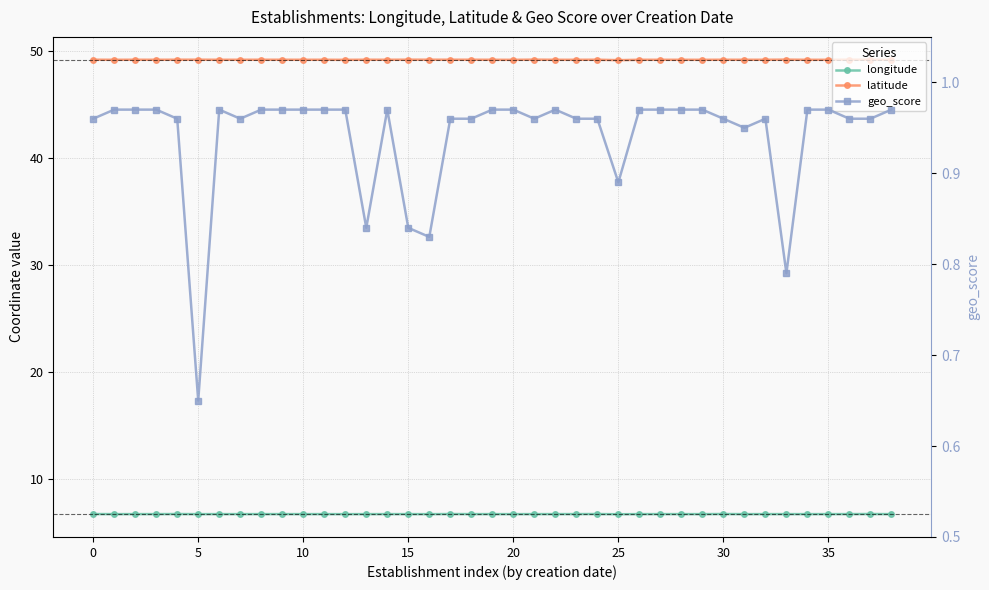

True or false: geo_score and longitude intersect in this chart.

False